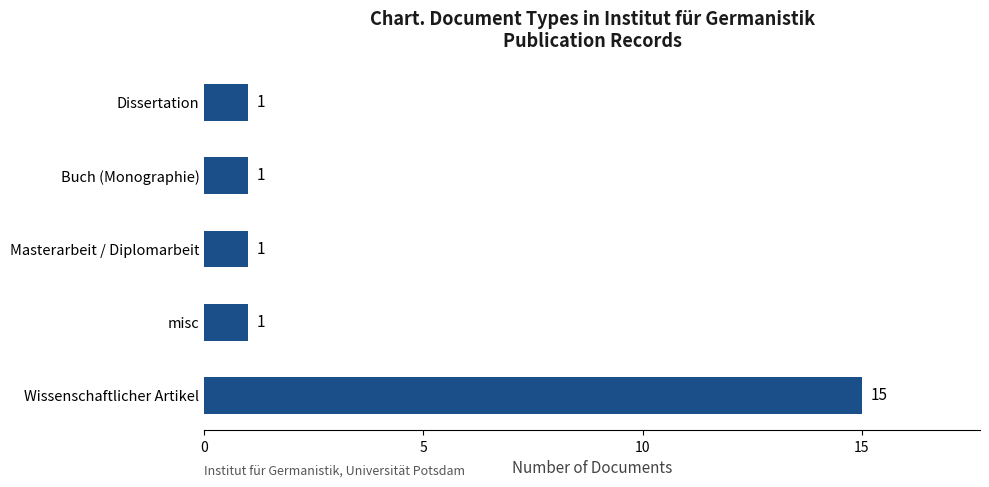

What is the maximum value shown in the chart?

15